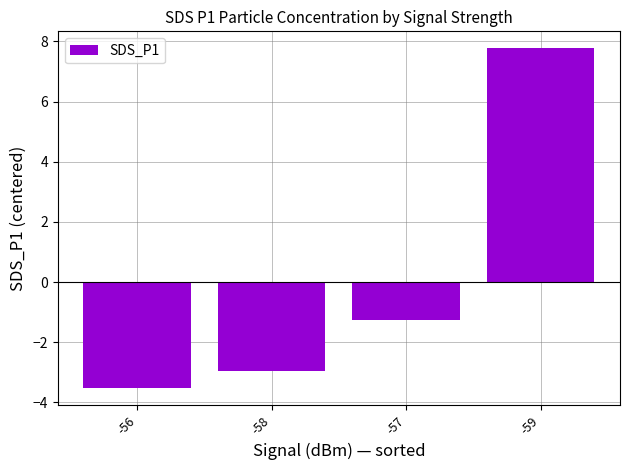

At which label does the data first exceed -1?

-59